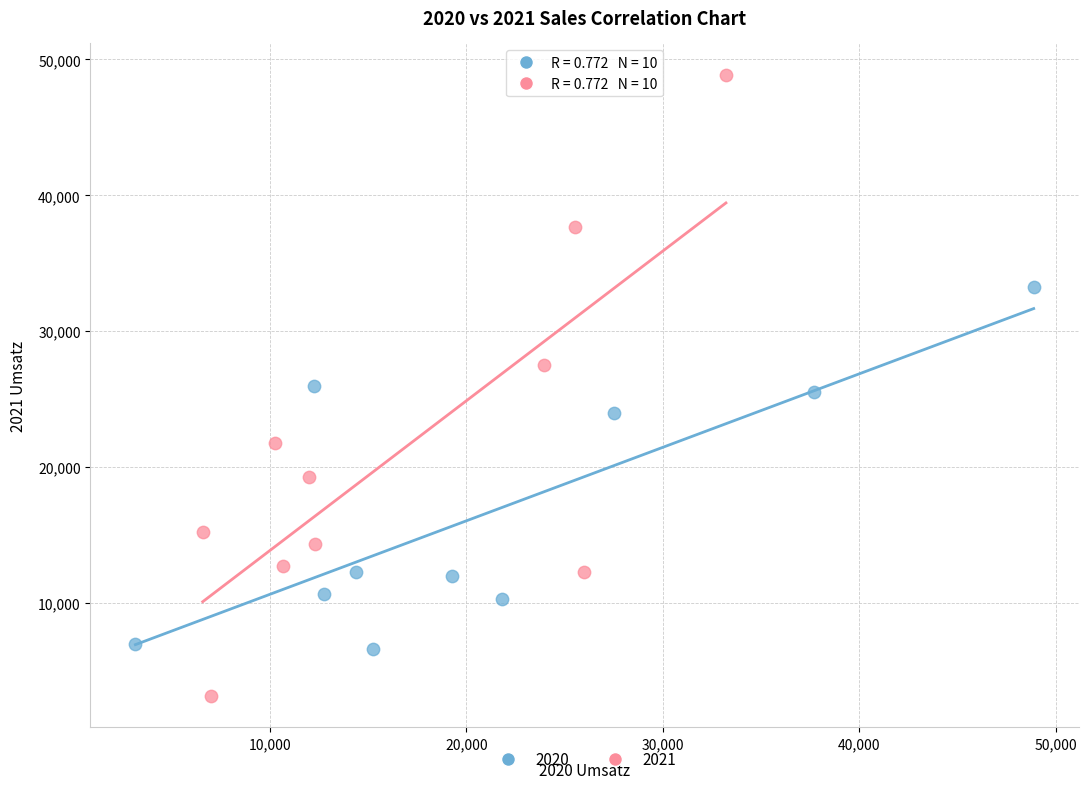

Which series contains the lowest Y value?

2021